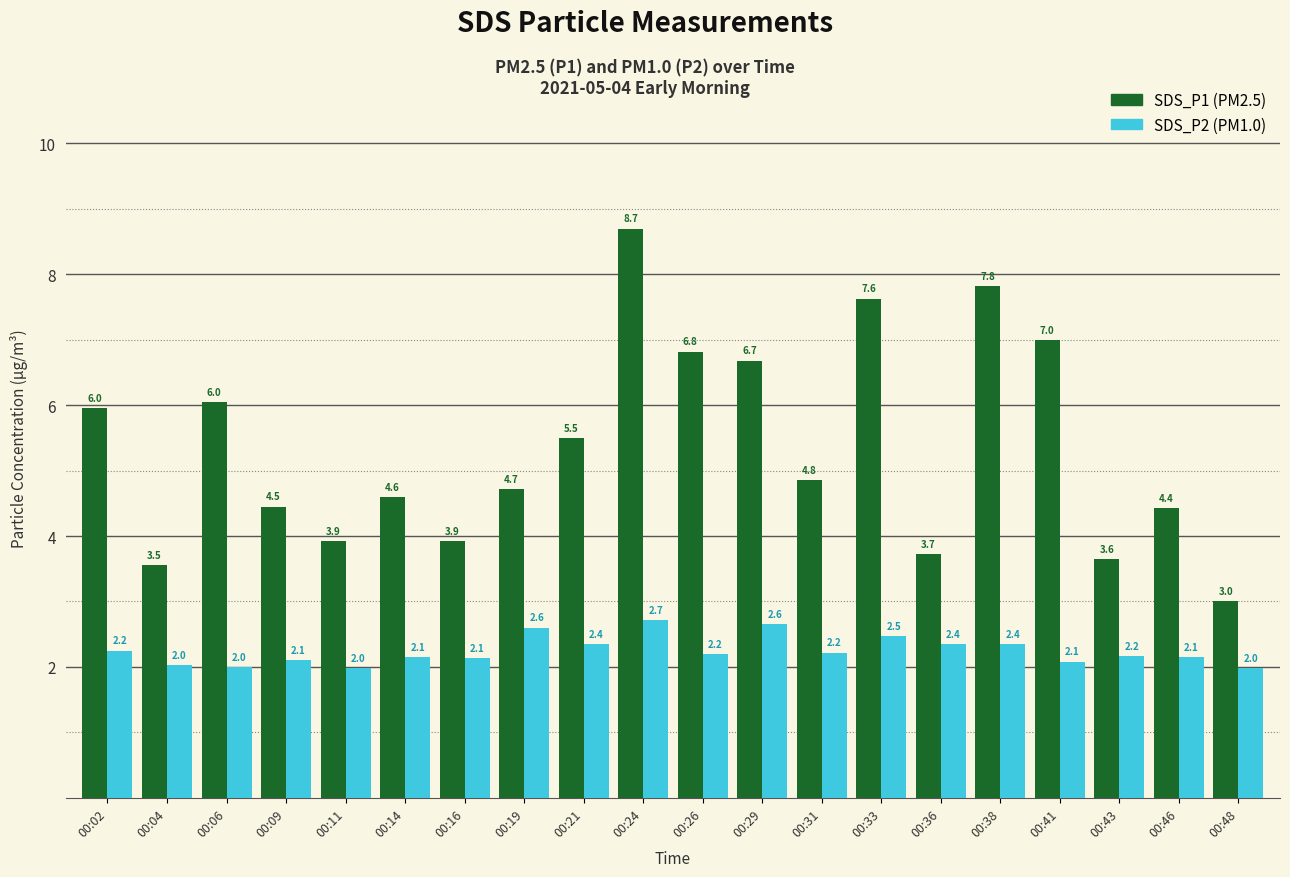

Which category has the highest value across all series?

00:24